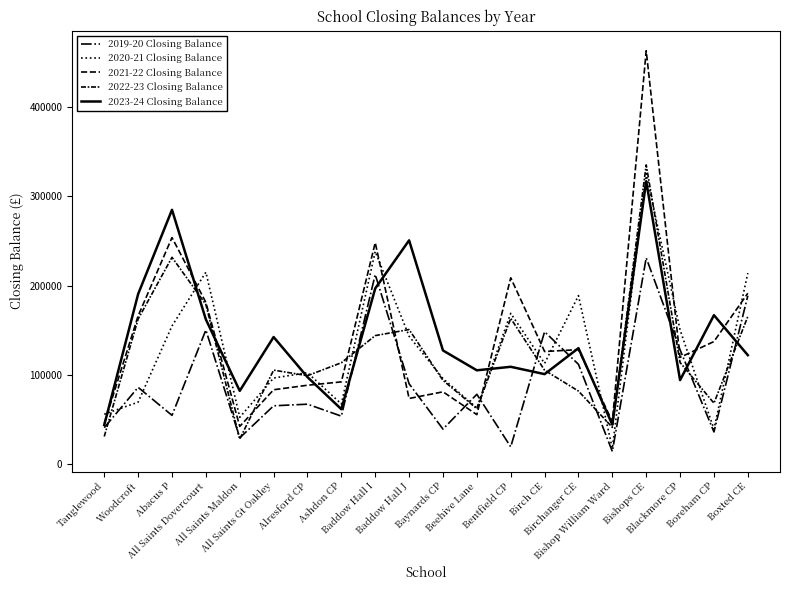

Reading left to right, extract all data points from this chart.

2019-20 Closing Balance: 40992.9	86145.8	54788.2	150388.6	29547.2	65471.9	67295.2	53902.5	212479.6	90152.2	39383.6	78364.9	19526.6	148434.8	111929.4	14318.5	231175.9	128153.0	36207.4	188696.7
2020-21 Closing Balance: 56075.5	69562.8	154877.1	215116.1	52608.4	96577.9	102578.9	67521.5	238326.0	143385.9	95947.8	63084.0	169020.0	112963.9	188867.4	17769.1	325483.2	150534.6	39455.9	214059.5
2021-22 Closing Balance: 45606.4	166220.6	253922.0	181306.2	42395.6	83456.6	88512.7	92263.7	248237.7	73692.2	81122.0	55577.4	208863.8	126284.5	128379.5	47815.0	463124.5	119742.3	137453.0	191539.1
2022-23 Closing Balance: 31076.3	162670.1	231786.3	178954.1	28246.7	105429.9	99217.5	113715.5	144097.0	150895.4	94000.8	62266.4	163393.4	105333.8	81958.7	41344.6	335305.2	113950.1	68427.0	165514.8
2023-24 Closing Balance: 43992.0	190632.7	284983.8	162209.3	82190.3	142511.0	97609.2	61675.5	196934.0	250793.9	127473.0	105218.7	109170.2	100952.8	130033.5	44363.5	317004.1	94266.6	166964.3	122192.9